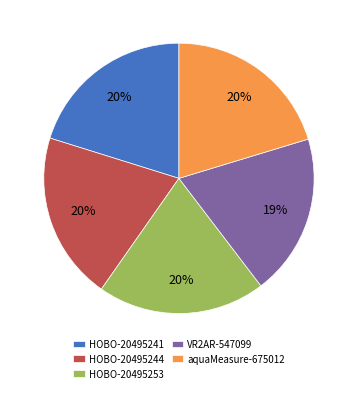

Which category has the smallest portion of the pie?

VR2AR-547099